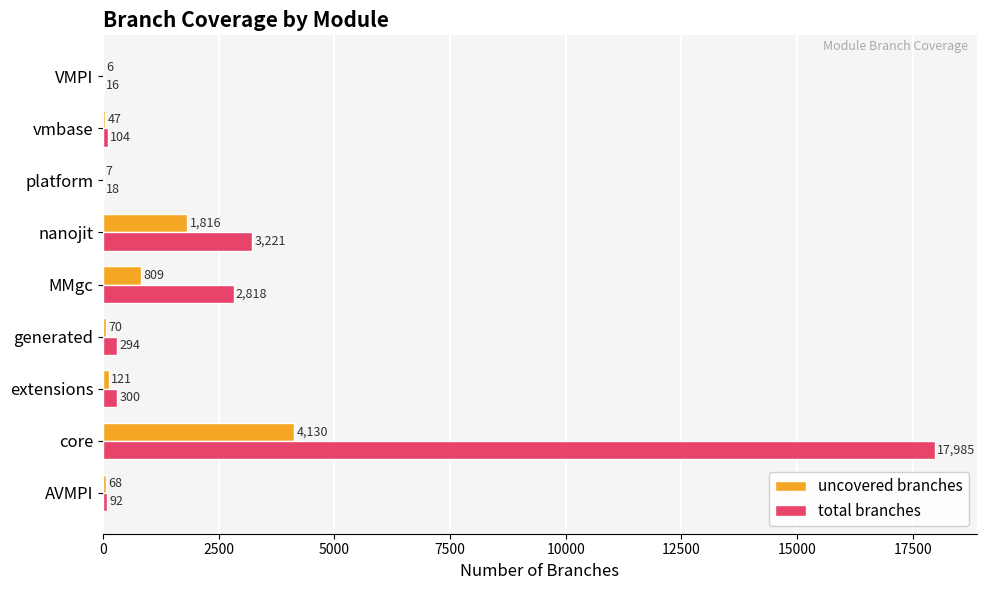

The total branches series shows 294 at generated. True or false?

True